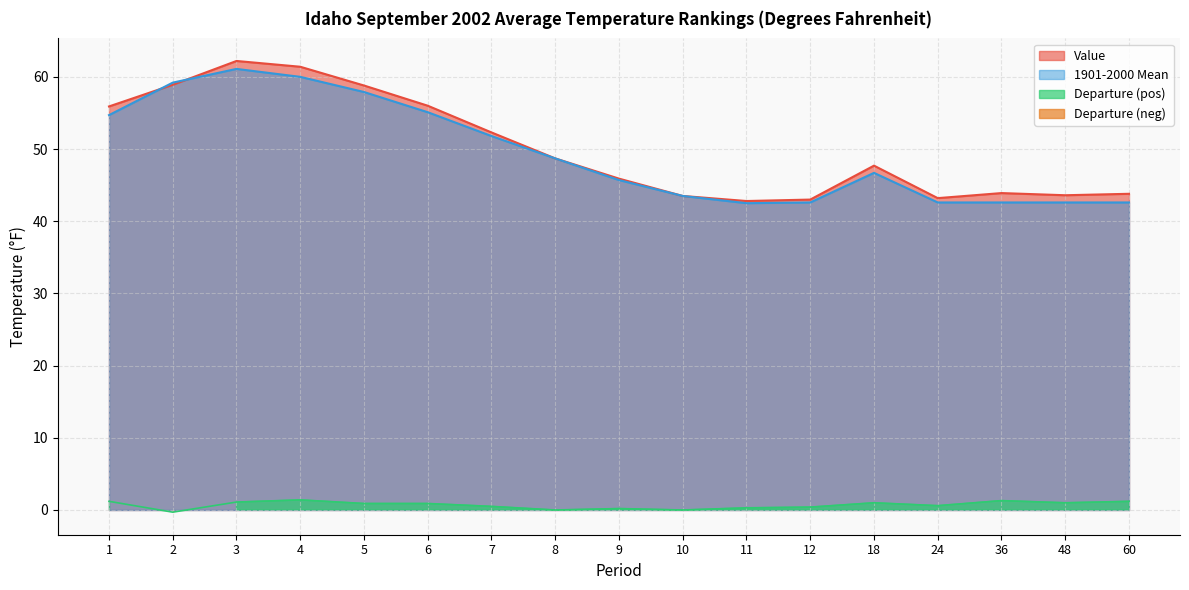

List the labels in order of Value value, largest first.

3, 4, 2, 5, 6, 1, 7, 8, 18, 9, 36, 60, 48, 10, 24, 12, 11